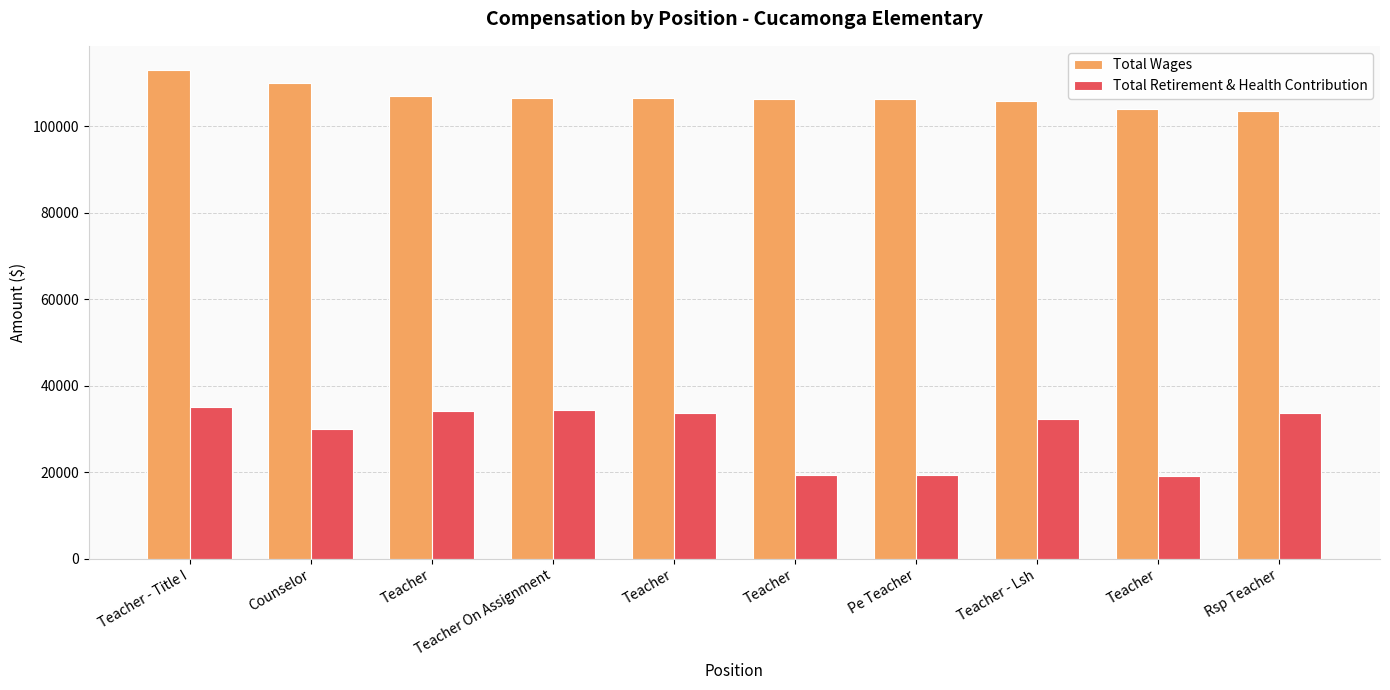

What is the value of the Total Wages bar at the 5th from the left?

107037